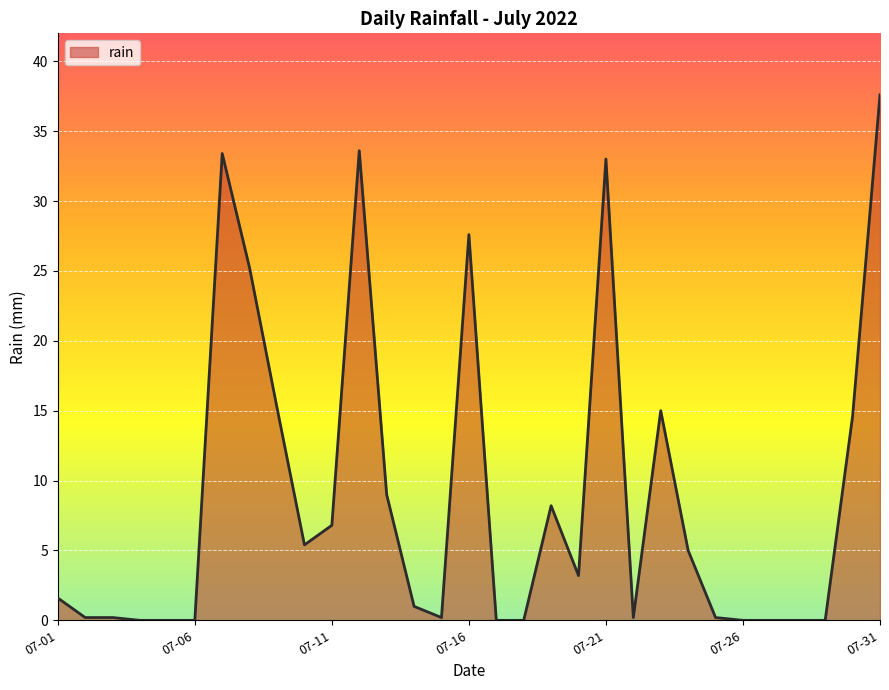

What is the difference between the maximum and minimum values?

37.6